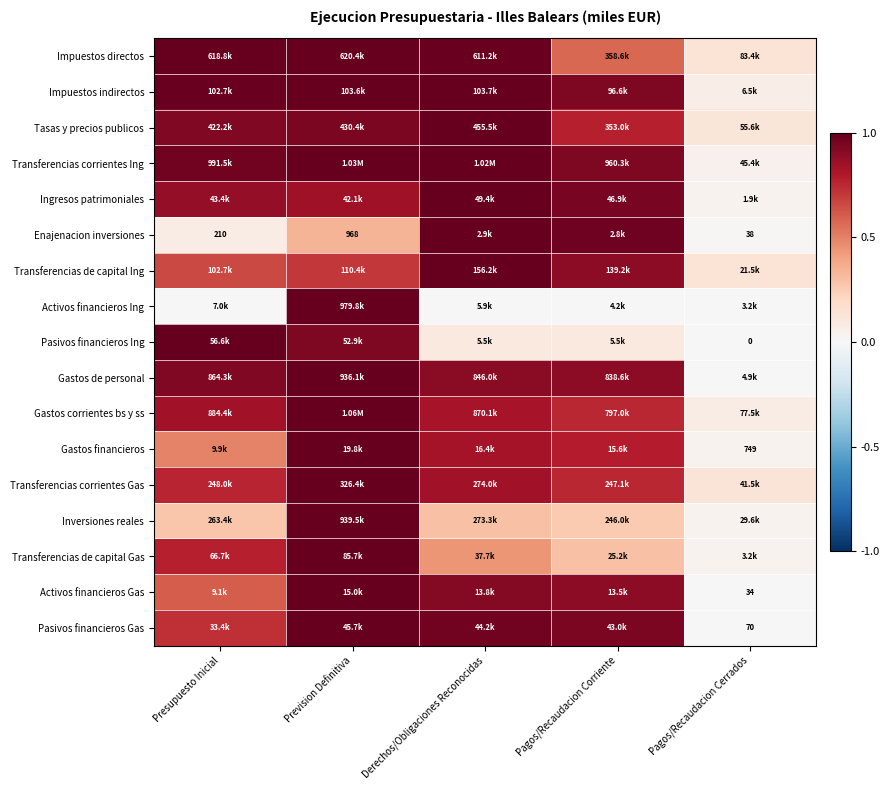

At which category is the sum across all series the highest?

Prevision Definitiva